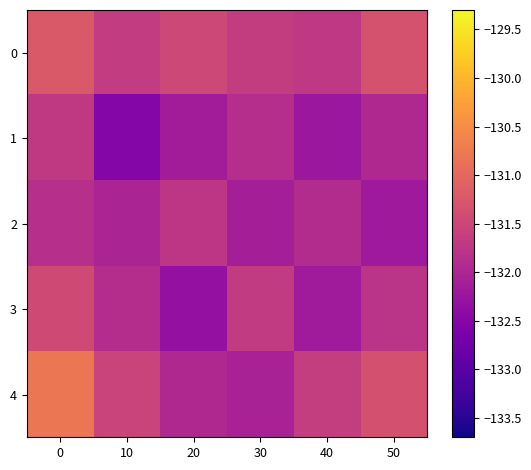

Rank the series by their maximum value, from lowest to highest.

2, 1, 3, 0, 4